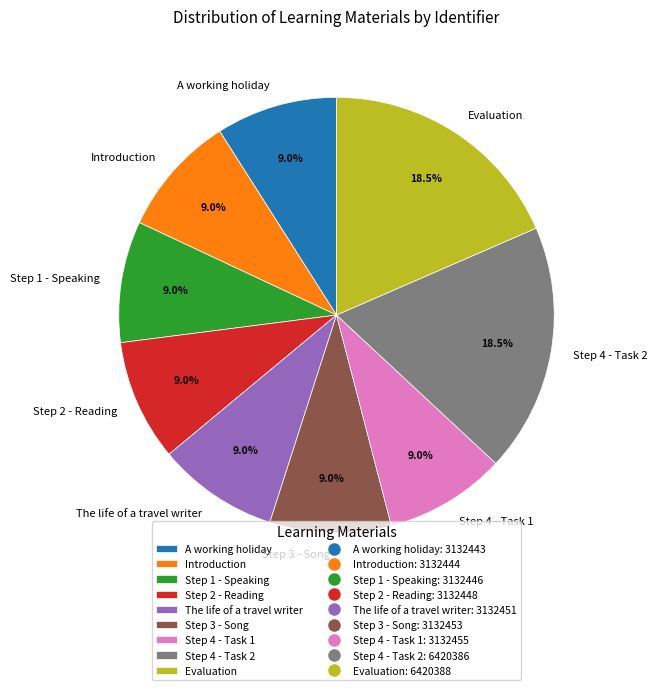

What is the ratio of the value at Step 4 - Task 1 to the value at Step 1 - Speaking?

1.0